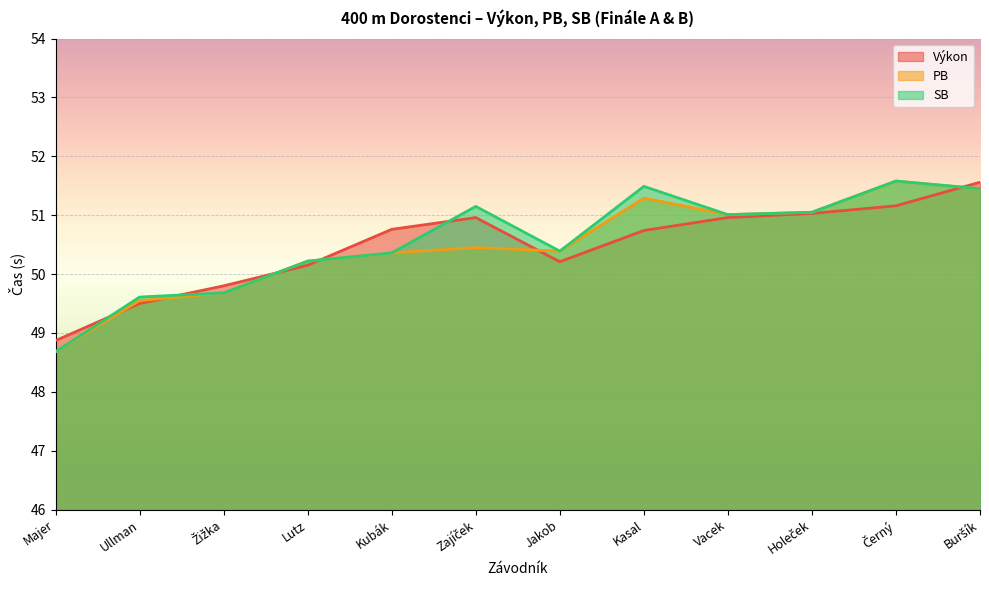

What is the average value of the PB series?

50.5